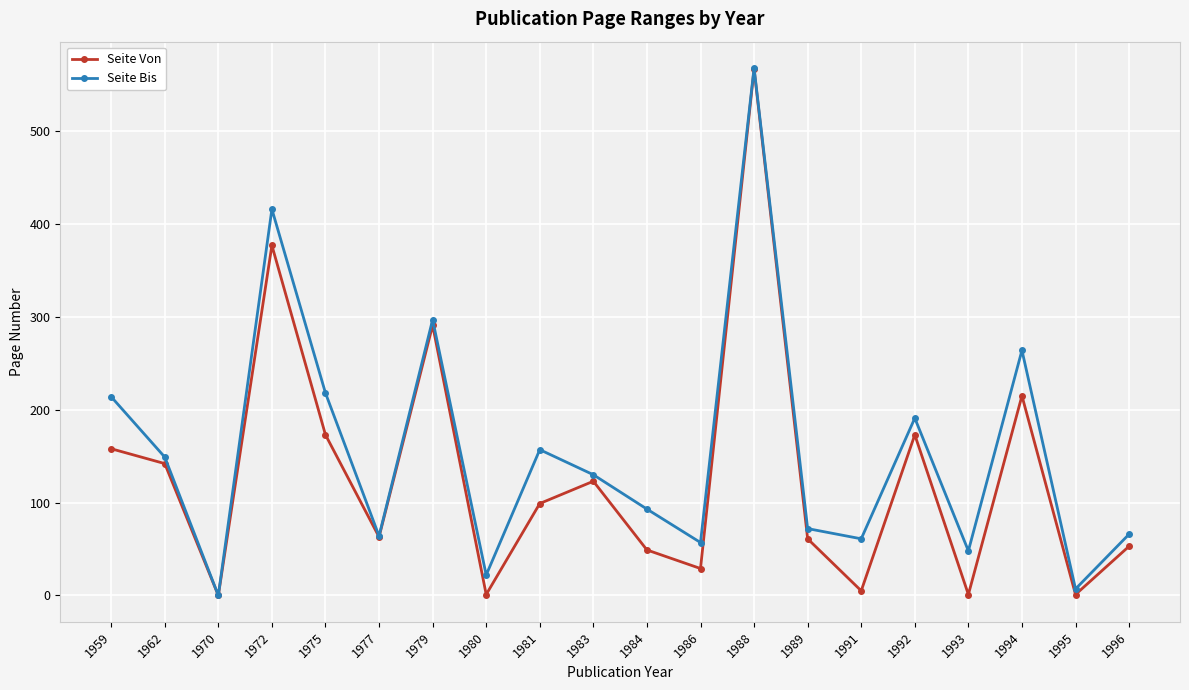

Which label corresponds to the largest value in the chart?

1988